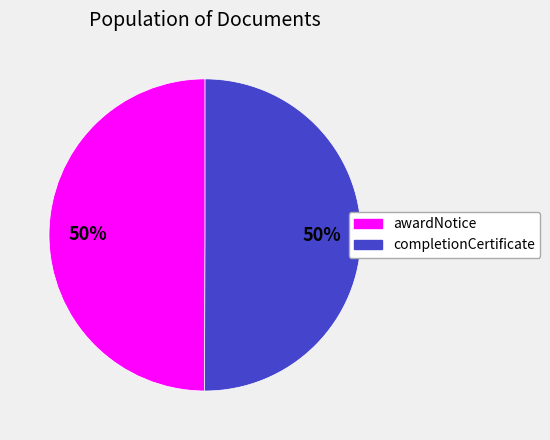

Is the sum of awardNotice and completionCertificate greater than half?

Yes